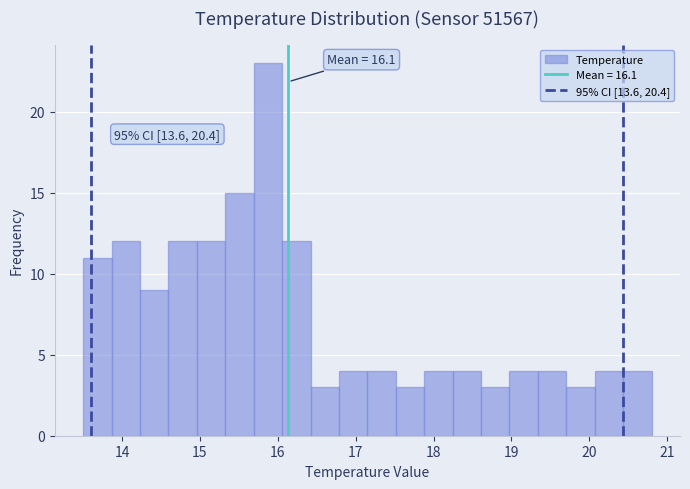

Around what value on the x-axis is the tallest bar? Give the approximate position of its centre, as read against the axis.

15.9